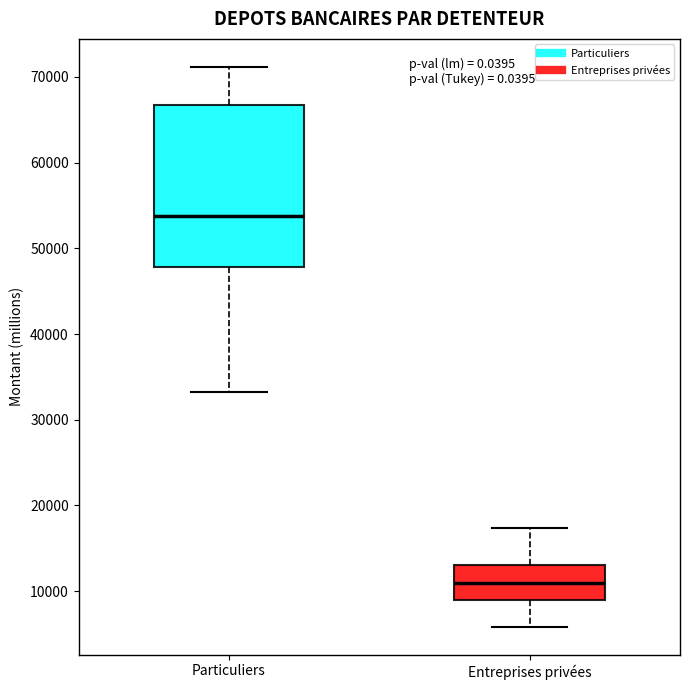

Which box has the lowest median line?

Entreprises privées